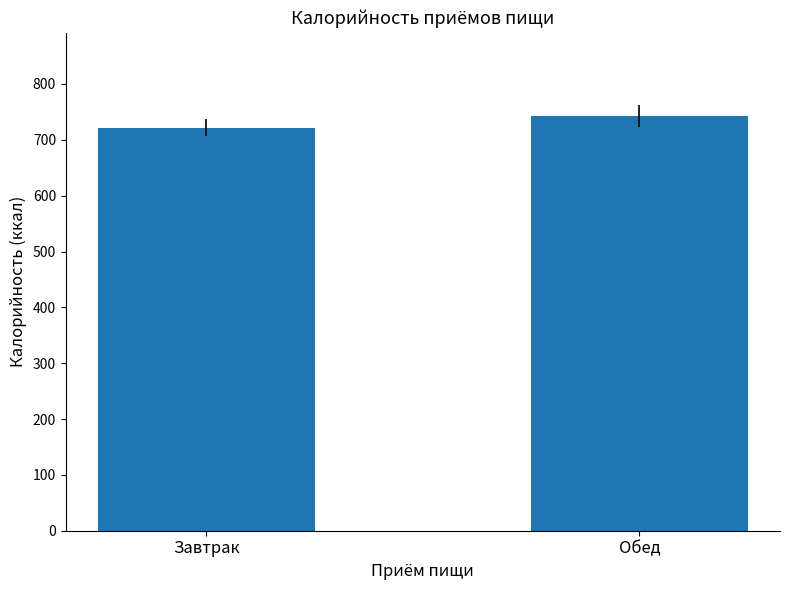

Which label corresponds to the smallest value in the chart?

Завтрак